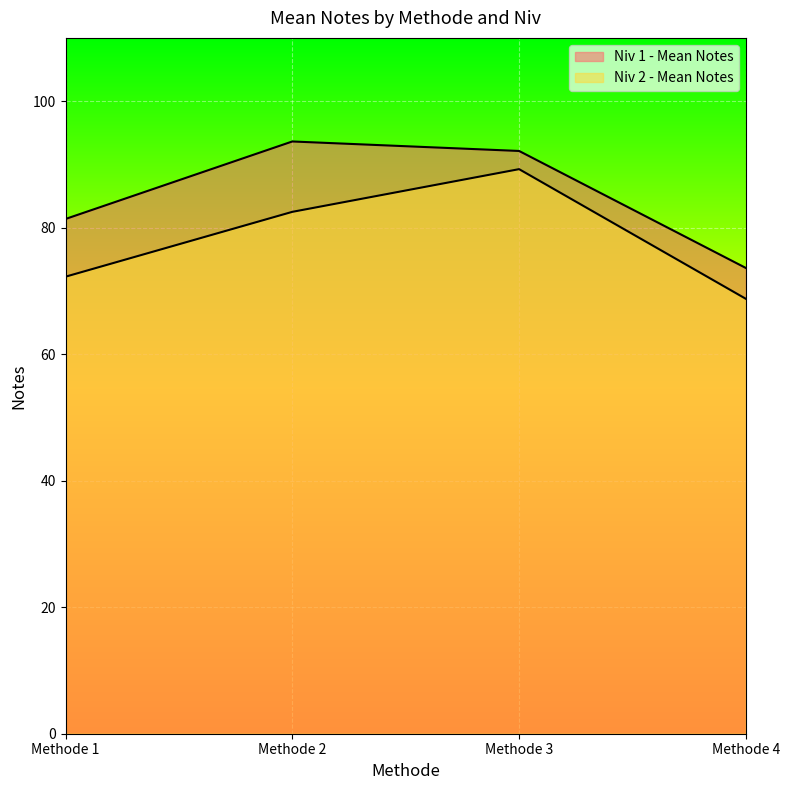

Is it true that Niv 1 - Mean Notes equals 158.9 at Methode 2?

False